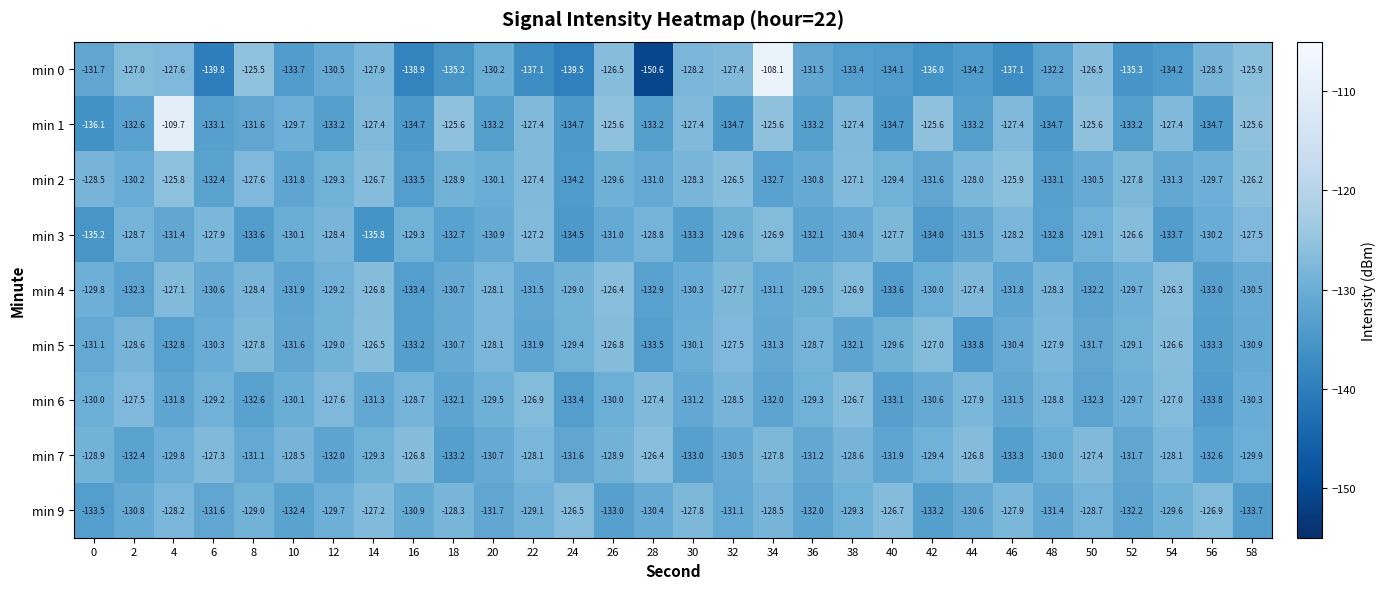

True or false: min 4 has a value of -194.3 at 26.

False